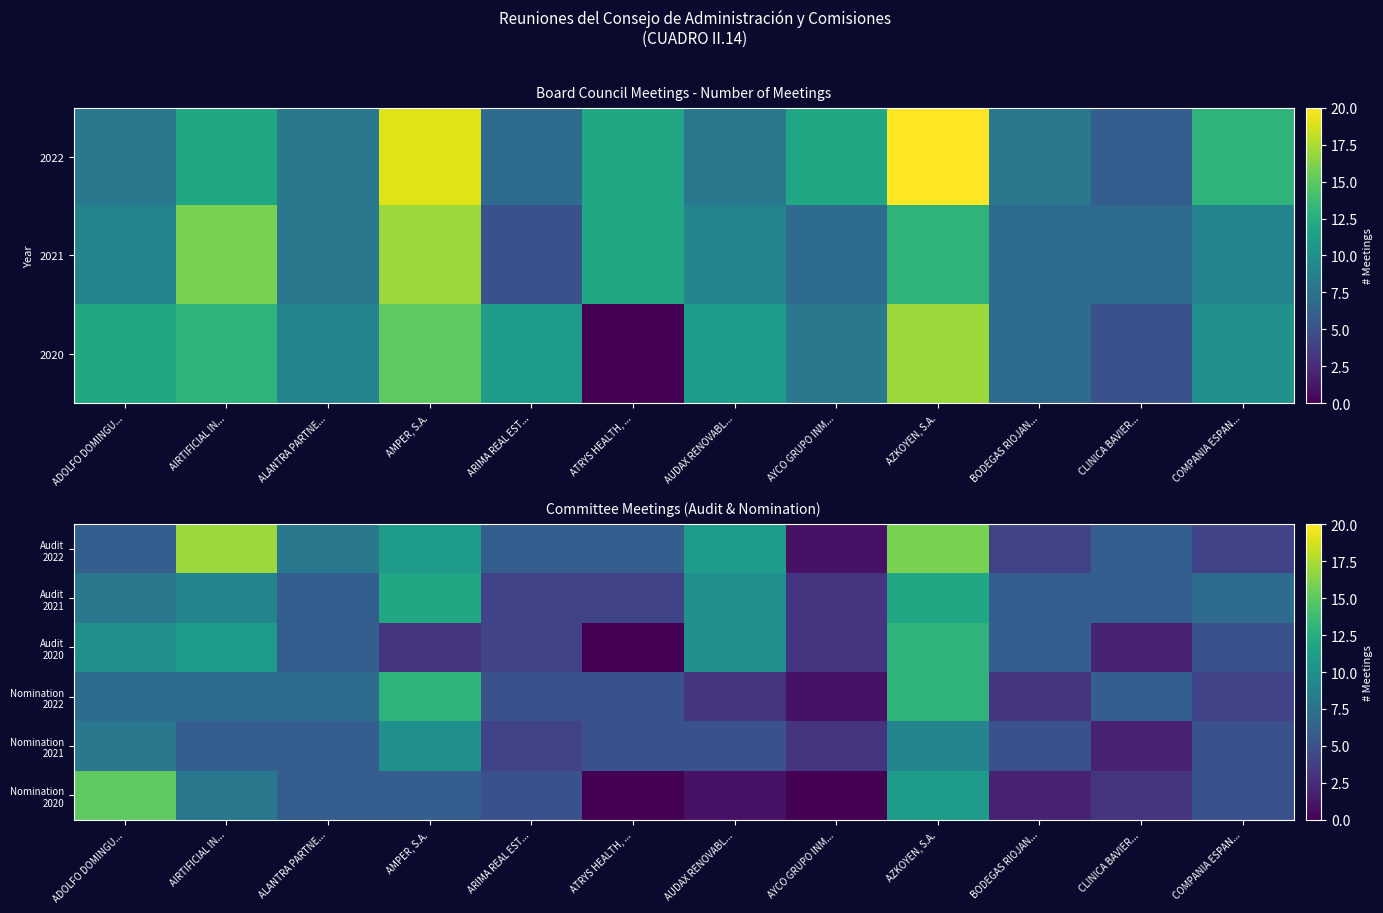

Rank the series at CLINICA BAVIER... from highest to lowest value.

Audit 2022, Audit 2021, Nomination 2022, Nomination 2020, Audit 2020, Nomination 2021